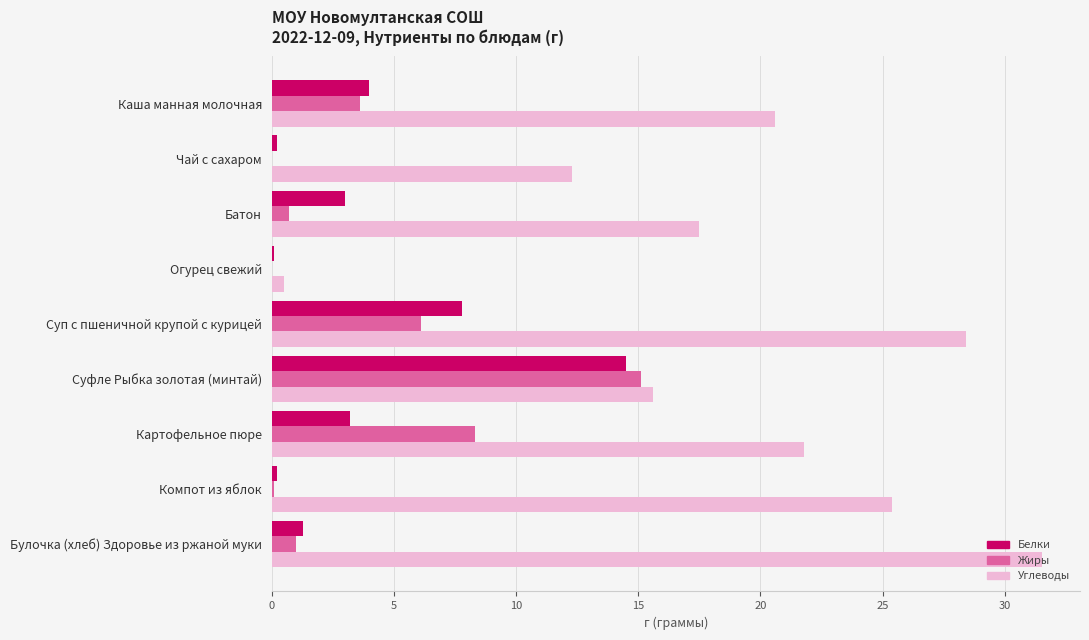

Is the value of Жиры at Картофельное пюре greater than the value of Углеводы at Чай с сахаром?

No